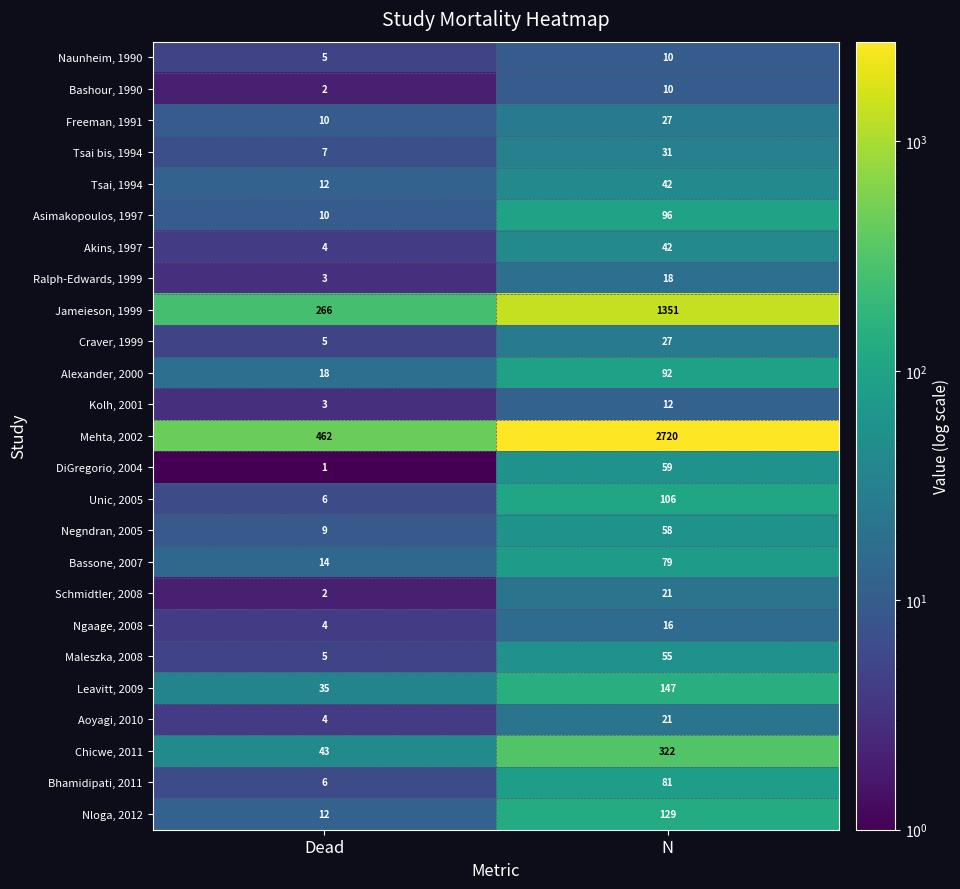

What is the average value of the Bashour, 1990 series?

6